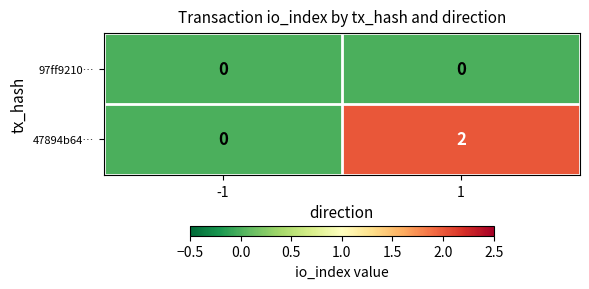

Which series changed the most between -1 and 1?

47894b64…